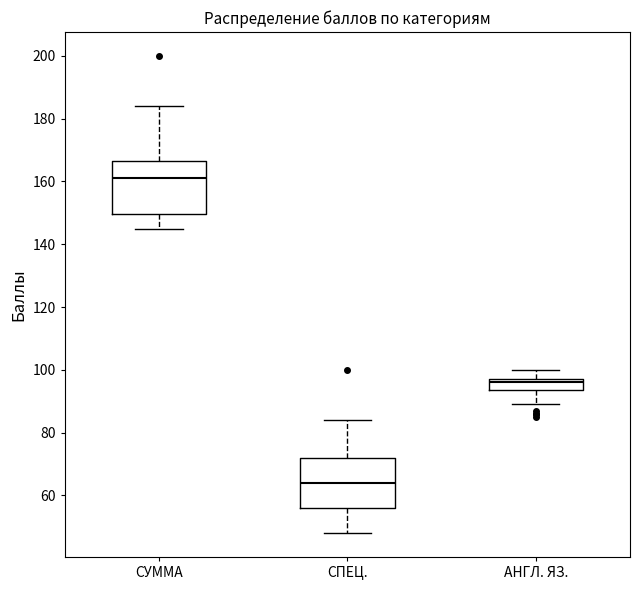

Reading left to right, transcribe this box plot: for each box, give where its median line is, the range the box spans, and where its two whiskers end, as read against the y-axis. The values are not printed on the chart, so give them approximately, as read against the axis.

СУММА: median 162, box 150 to 166, whiskers 146 to 184
СПЕЦ.: median 64, box 56 to 72, whiskers 48 to 84
АНГЛ. ЯЗ.: median 96, box 94 to 98, whiskers 90 to 100